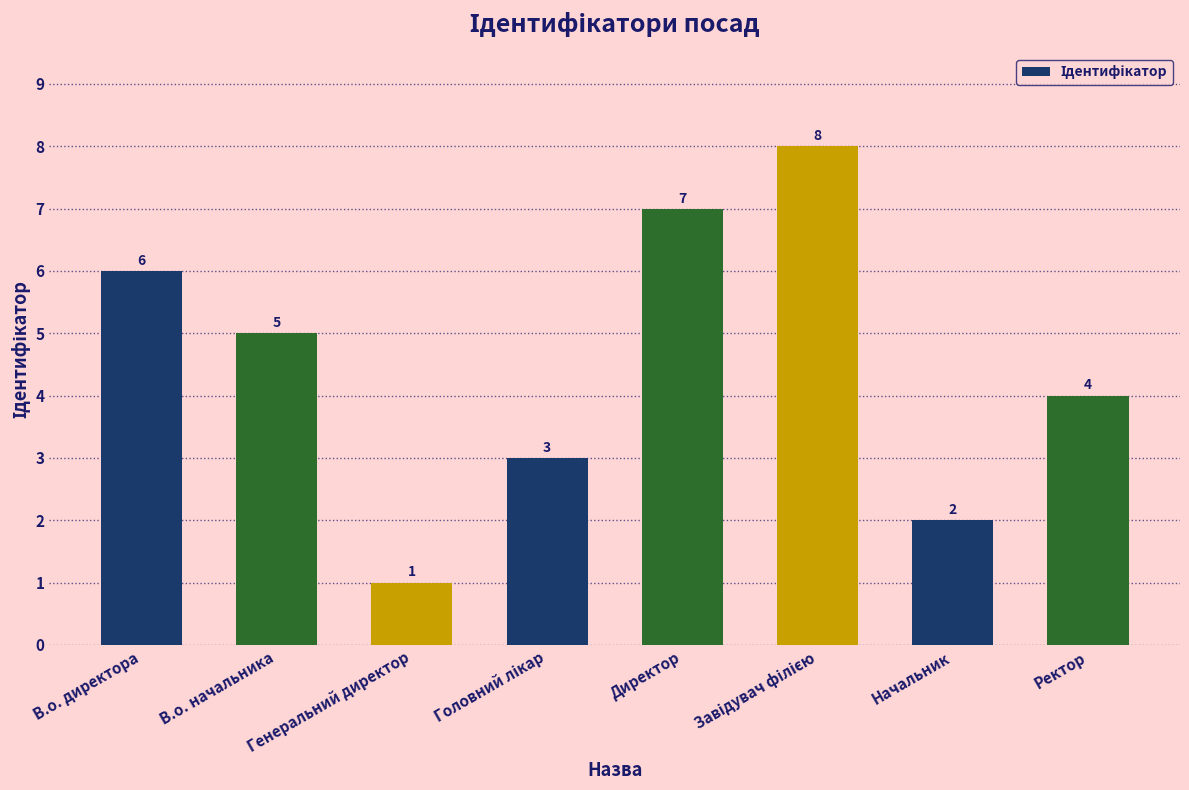

At which label is the value closest to 4?

Ректор